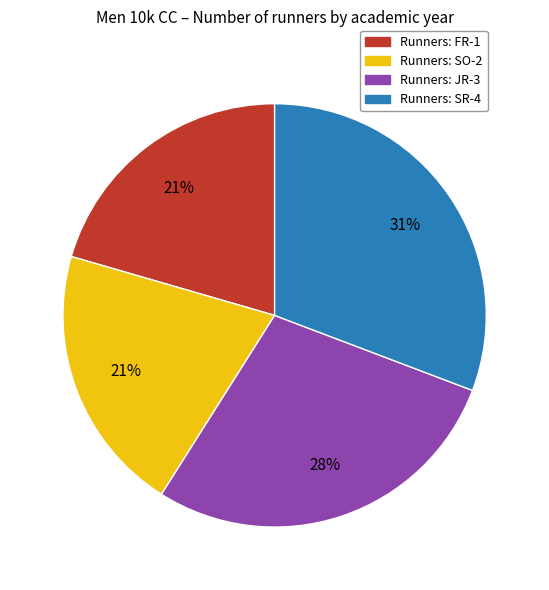

To the nearest percent, what is the difference between the largest and smallest slice percentages?

10%